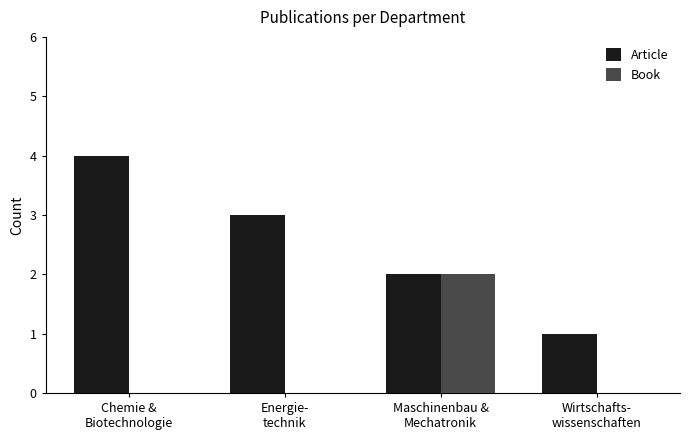

At which label does Book reach its peak?

Maschinenbau &
Mechatronik